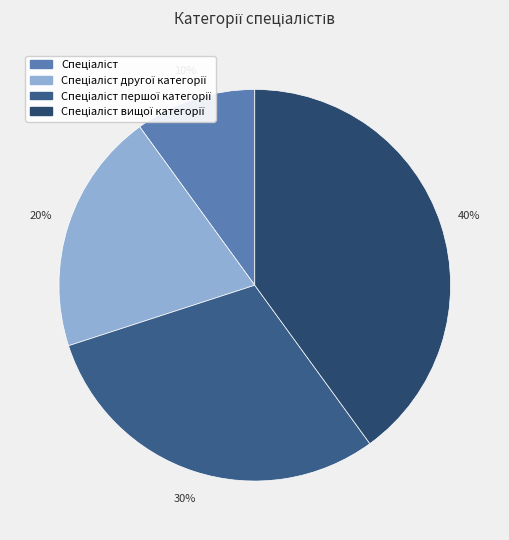

Does any single category account for the majority?

No